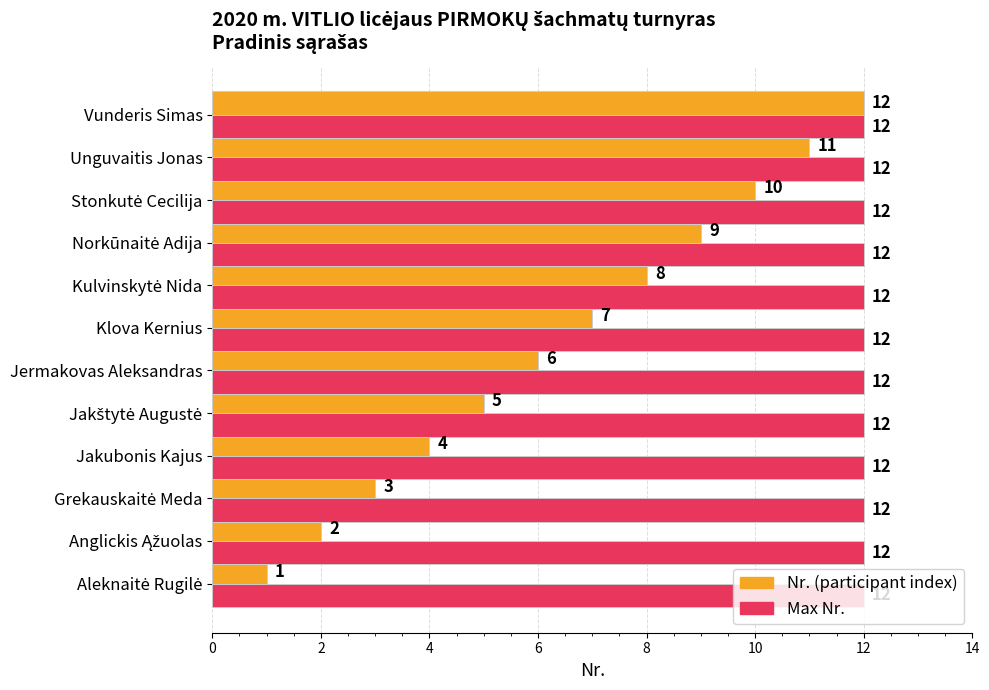

What is the lowest value of the Max Nr. series?

12